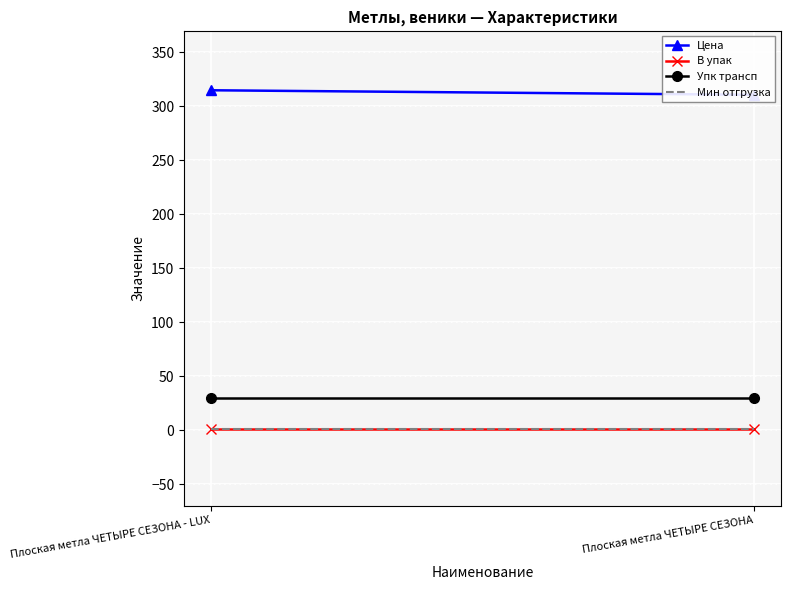

What is the difference between the highest and lowest values at Плоская метла ЧЕТЫРЕ СЕЗОНА - LUX?

314.0